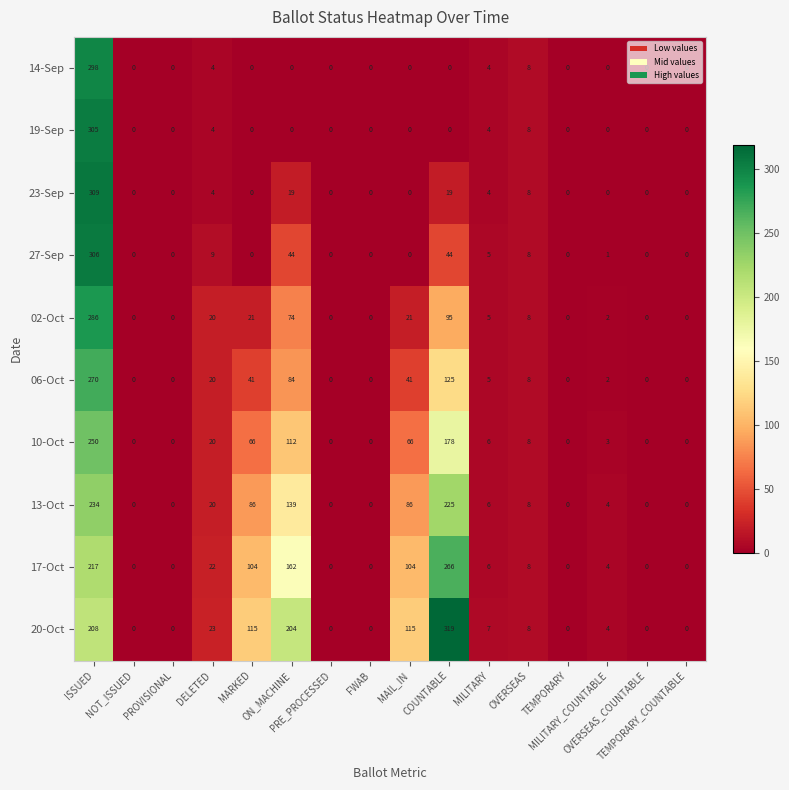

What is the difference between the maximum and minimum values in the 14-Sep series?

298